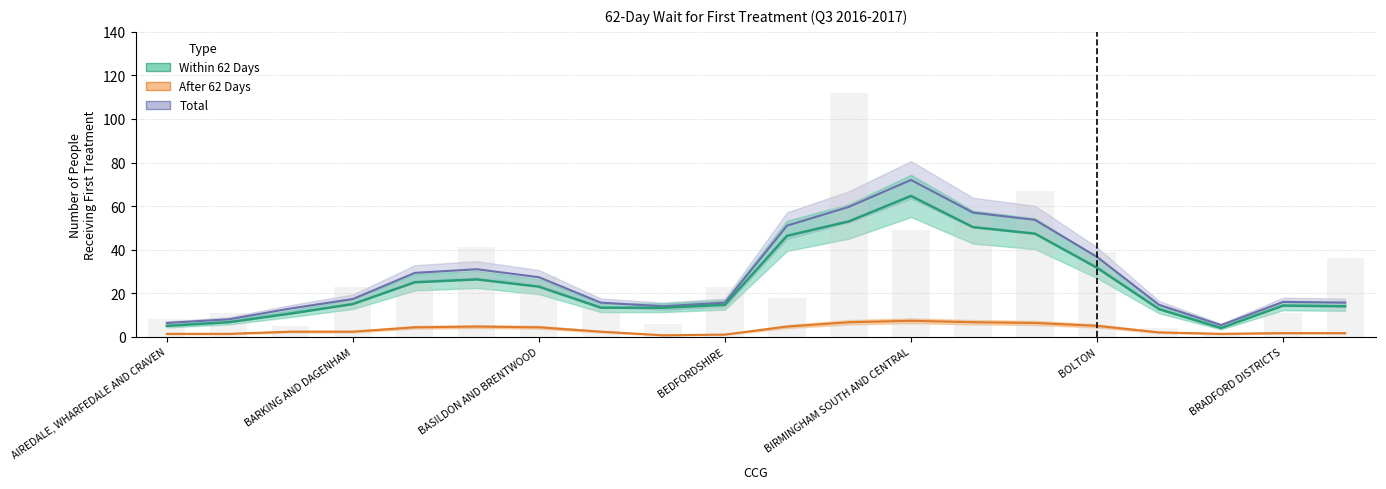

How many categories are shown in the chart?

20